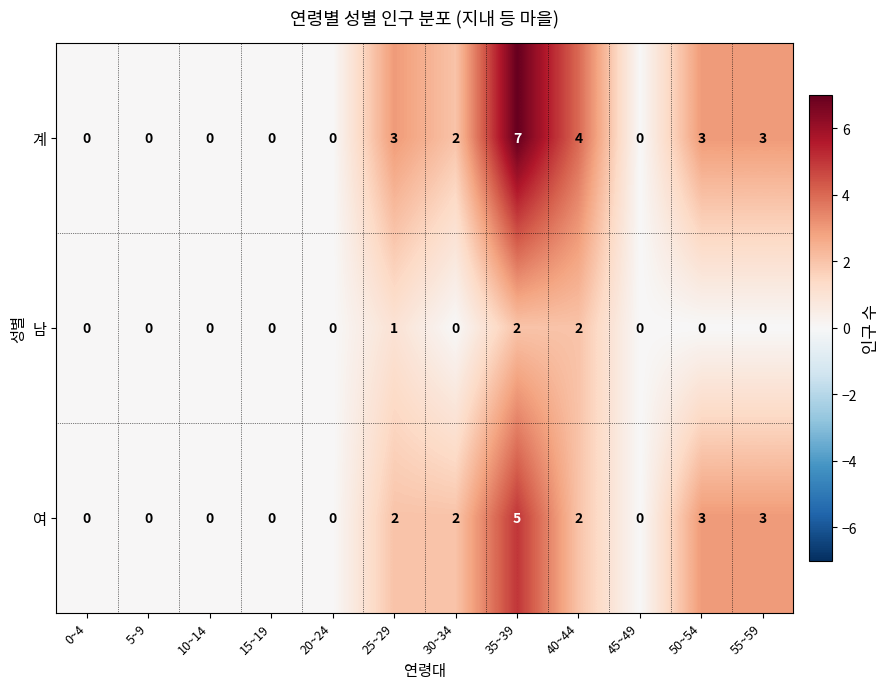

The 계 series shows 1 at 50~54. True or false?

False